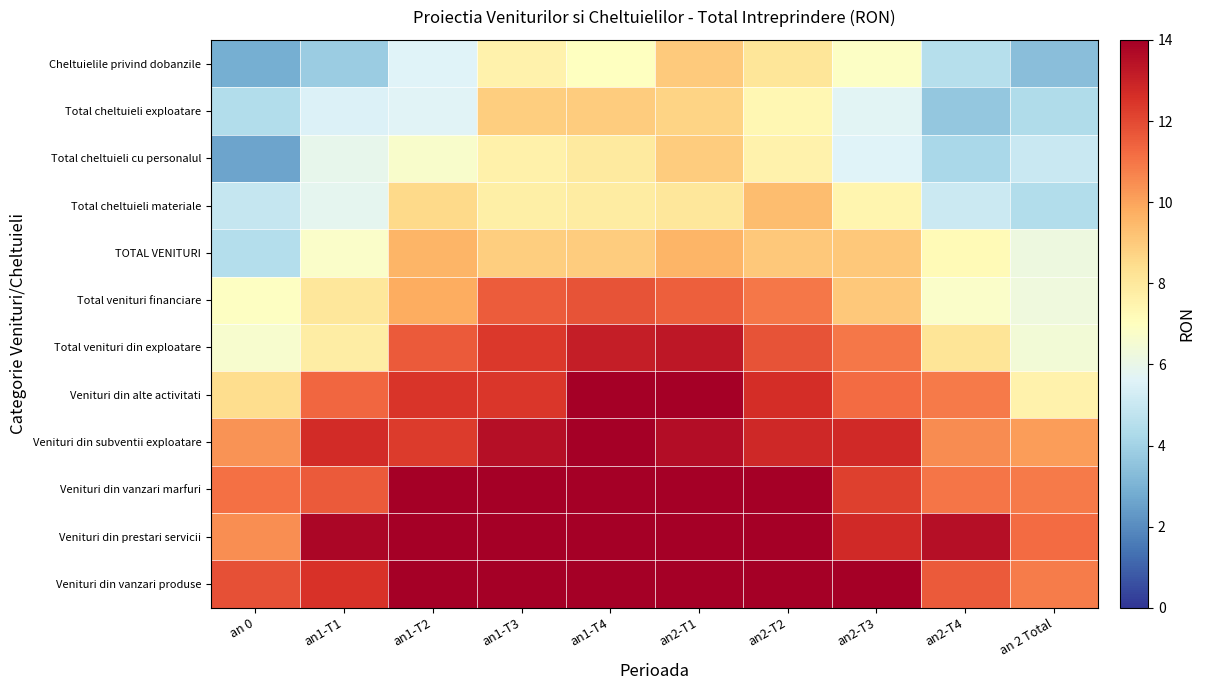

Reading right to left, what are all the values shown in this chart?

Venituri din vanzari produse: an 2 Total=10.9	an2-T4=11.6	an2-T3=14.0	an2-T2=14.0	an2-T1=14.0	an1-T4=14.0	an1-T3=14.0	an1-T2=14.0	an1-T1=12.5	an 0=11.8
Venituri din prestari servicii: an 2 Total=11.2	an2-T4=13.5	an2-T3=12.7	an2-T2=14.0	an2-T1=14.0	an1-T4=14.0	an1-T3=14.0	an1-T2=14.0	an1-T1=13.8	an 0=10.5
Venituri din vanzari marfuri: an 2 Total=10.9	an2-T4=11.0	an2-T3=12.2	an2-T2=14.0	an2-T1=14.0	an1-T4=14.0	an1-T3=14.0	an1-T2=14.0	an1-T1=11.6	an 0=11.1
Venituri din subventii exploatare: an 2 Total=10.1	an2-T4=10.5	an2-T3=12.8	an2-T2=12.8	an2-T1=13.6	an1-T4=14.0	an1-T3=13.6	an1-T2=12.3	an1-T1=12.7	an 0=10.4
Venituri din alte activitati: an 2 Total=7.6	an2-T4=10.9	an2-T3=11.2	an2-T2=12.7	an2-T1=14.0	an1-T4=14.0	an1-T3=12.4	an1-T2=12.5	an1-T1=11.4	an 0=8.5
Total venituri din exploatare: an 2 Total=6.4	an2-T4=8.2	an2-T3=11.0	an2-T2=11.8	an2-T1=13.3	an1-T4=13.1	an1-T3=12.4	an1-T2=11.6	an1-T1=7.8	an 0=6.7
Total venituri financiare: an 2 Total=6.2	an2-T4=6.7	an2-T3=9.1	an2-T2=10.9	an2-T1=11.5	an1-T4=11.8	an1-T3=11.6	an1-T2=9.8	an1-T1=8.1	an 0=6.9
TOTAL VENITURI: an 2 Total=6.2	an2-T4=7.2	an2-T3=9.0	an2-T2=9.0	an2-T1=9.6	an1-T4=8.9	an1-T3=8.9	an1-T2=9.6	an1-T1=6.8	an 0=4.5
Total cheltuieli materiale: an 2 Total=4.4	an2-T4=5.1	an2-T3=7.5	an2-T2=9.4	an2-T1=8.1	an1-T4=7.9	an1-T3=7.7	an1-T2=8.5	an1-T1=5.8	an 0=4.9
Total cheltuieli cu personalul: an 2 Total=5.0	an2-T4=4.2	an2-T3=5.6	an2-T2=7.6	an2-T1=8.9	an1-T4=8.0	an1-T3=7.6	an1-T2=6.7	an1-T1=5.9	an 0=2.6
Total cheltuieli exploatare: an 2 Total=4.4	an2-T4=3.7	an2-T3=5.7	an2-T2=7.3	an2-T1=8.7	an1-T4=8.9	an1-T3=8.9	an1-T2=5.7	an1-T1=5.5	an 0=4.4
Cheltuielile privind dobanzile: an 2 Total=3.4	an2-T4=4.5	an2-T3=6.9	an2-T2=8.1	an2-T1=9.0	an1-T4=7.0	an1-T3=7.6	an1-T2=5.6	an1-T1=3.8	an 0=2.9